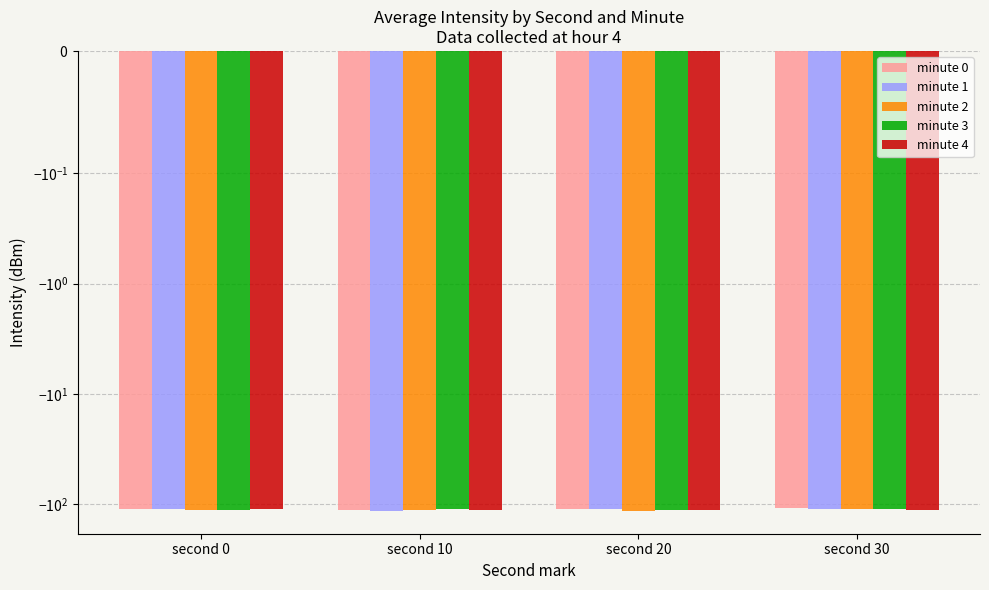

What is the sum of all minute 3 values?

-445.1